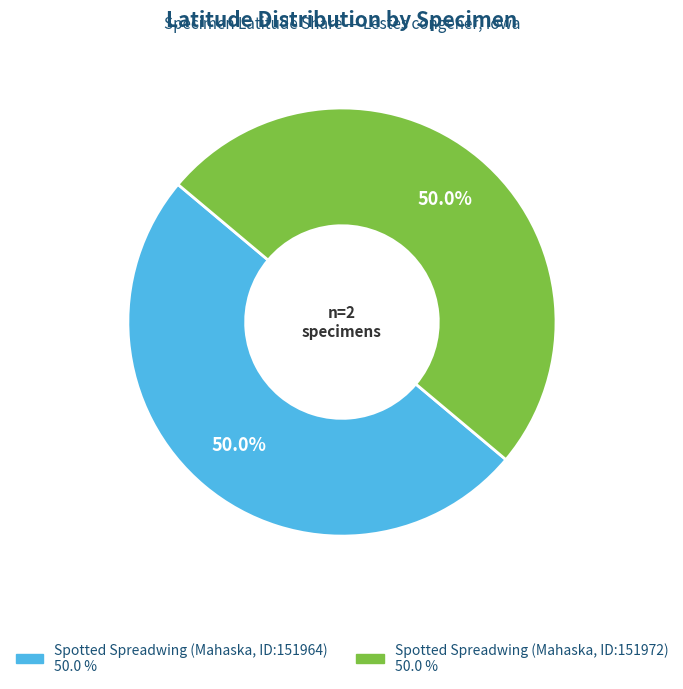

To the nearest percent, what percentage of the pie is Spotted Spreadwing (Mahaska, ID:151964)?

50%